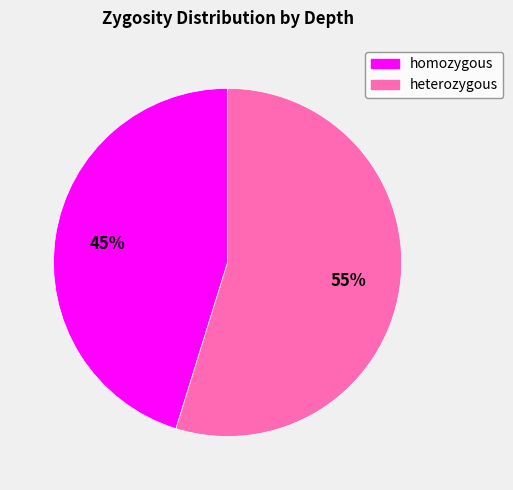

The heterozygous slice represents 55% of the pie. True or false?

True